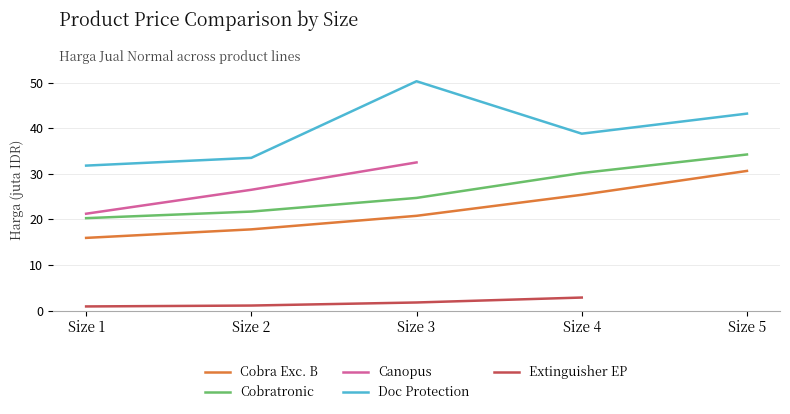

What is the minimum value for Cobratronic?

20.3